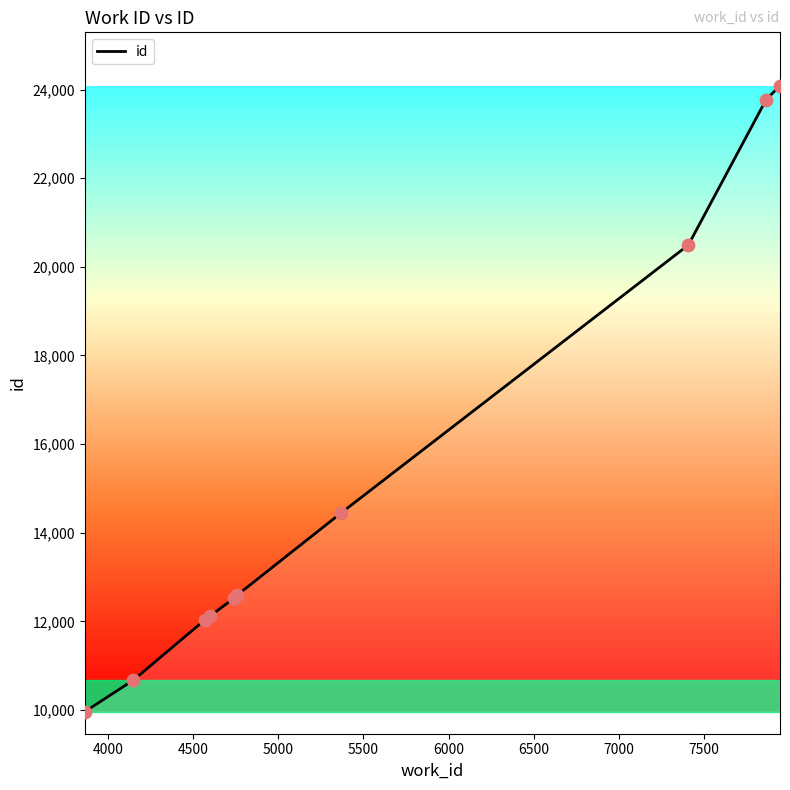

What is the minimum value shown in the chart?

9962